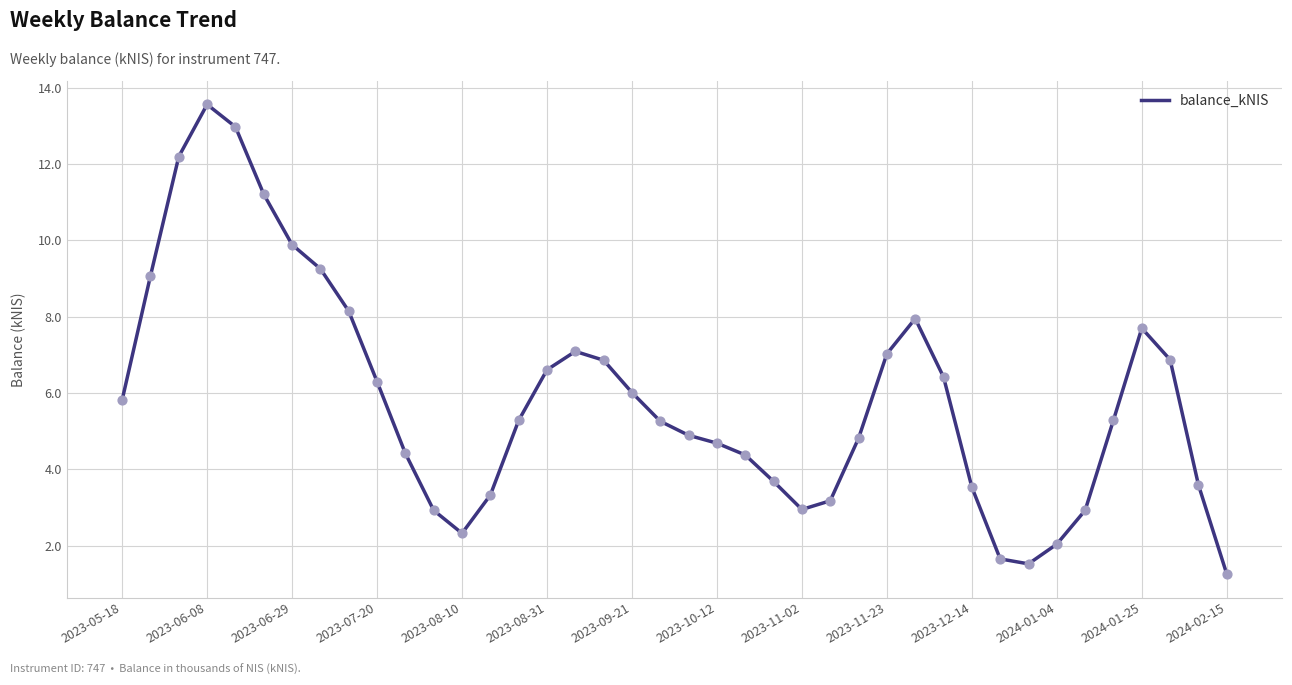

What is the difference between the maximum and minimum values?

12.3